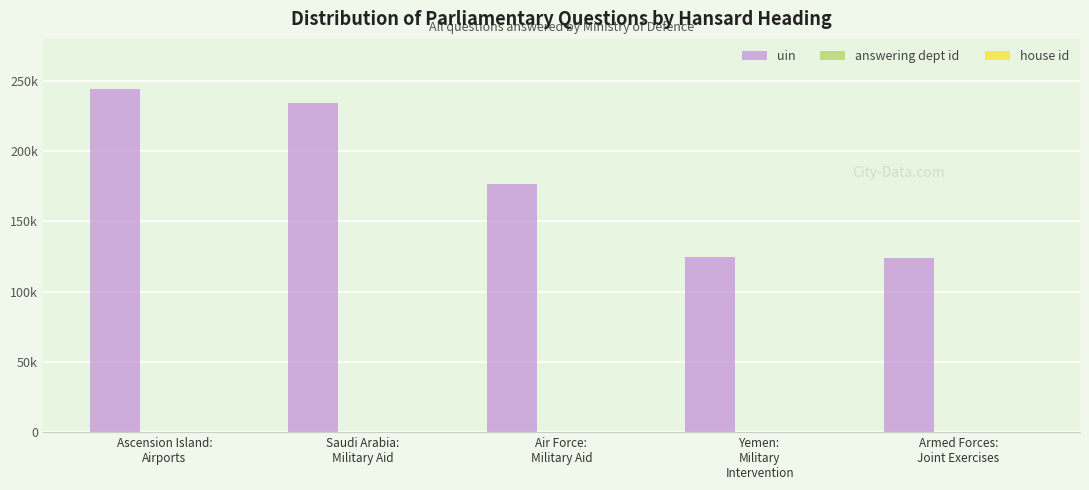

Does the chart contain stacked bars?

No